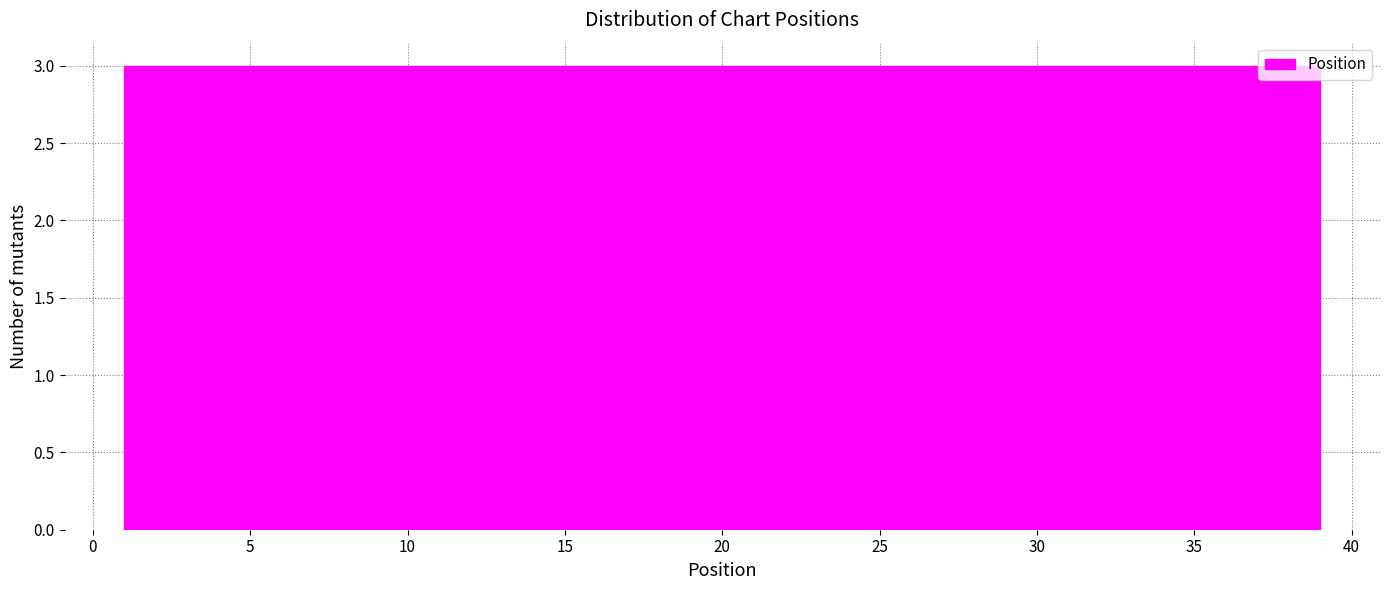

Reading left to right, transcribe this chart: for each bar, give the range it covers on the x-axis and its height. Neither the bar edges nor the heights are printed on the chart, so give them approximately, as read against the axes.

1.0 to 4.0: 3
4.0 to 7.0: 3
7.0 to 10.0: 3
10.0 to 12.5: 3
12.5 to 15.5: 3
15.5 to 18.5: 3
18.5 to 21.5: 3
21.5 to 24.5: 3
24.5 to 27.5: 3
27.5 to 30.0: 3
30.0 to 33.0: 3
33.0 to 36.0: 3
36.0 to 39.0: 3